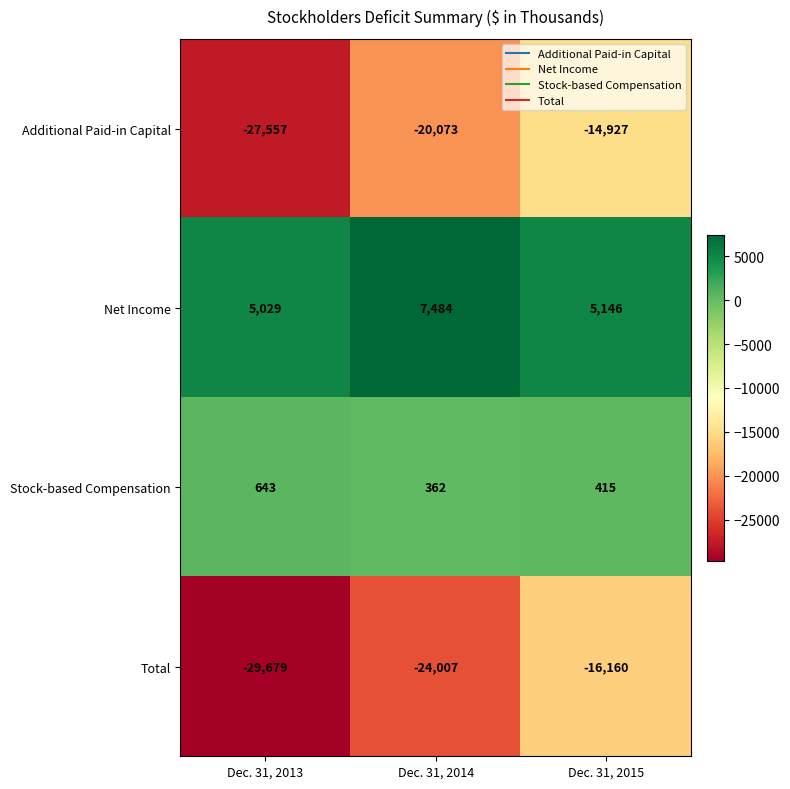

Which series changed the most between Dec. 31, 2014 and Dec. 31, 2015?

Total